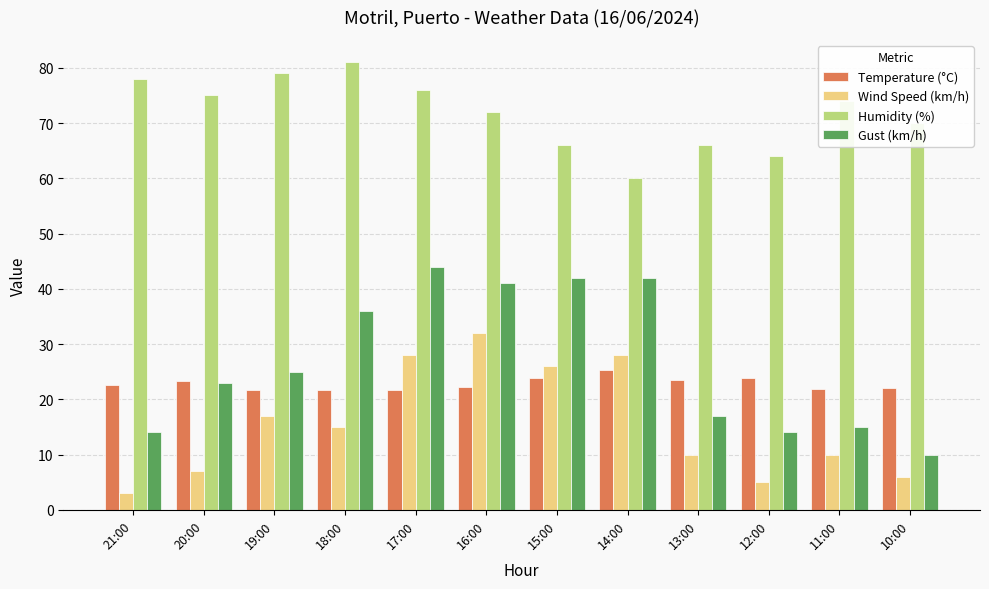

At which label does Wind Speed (km/h) first exceed 15?

19:00